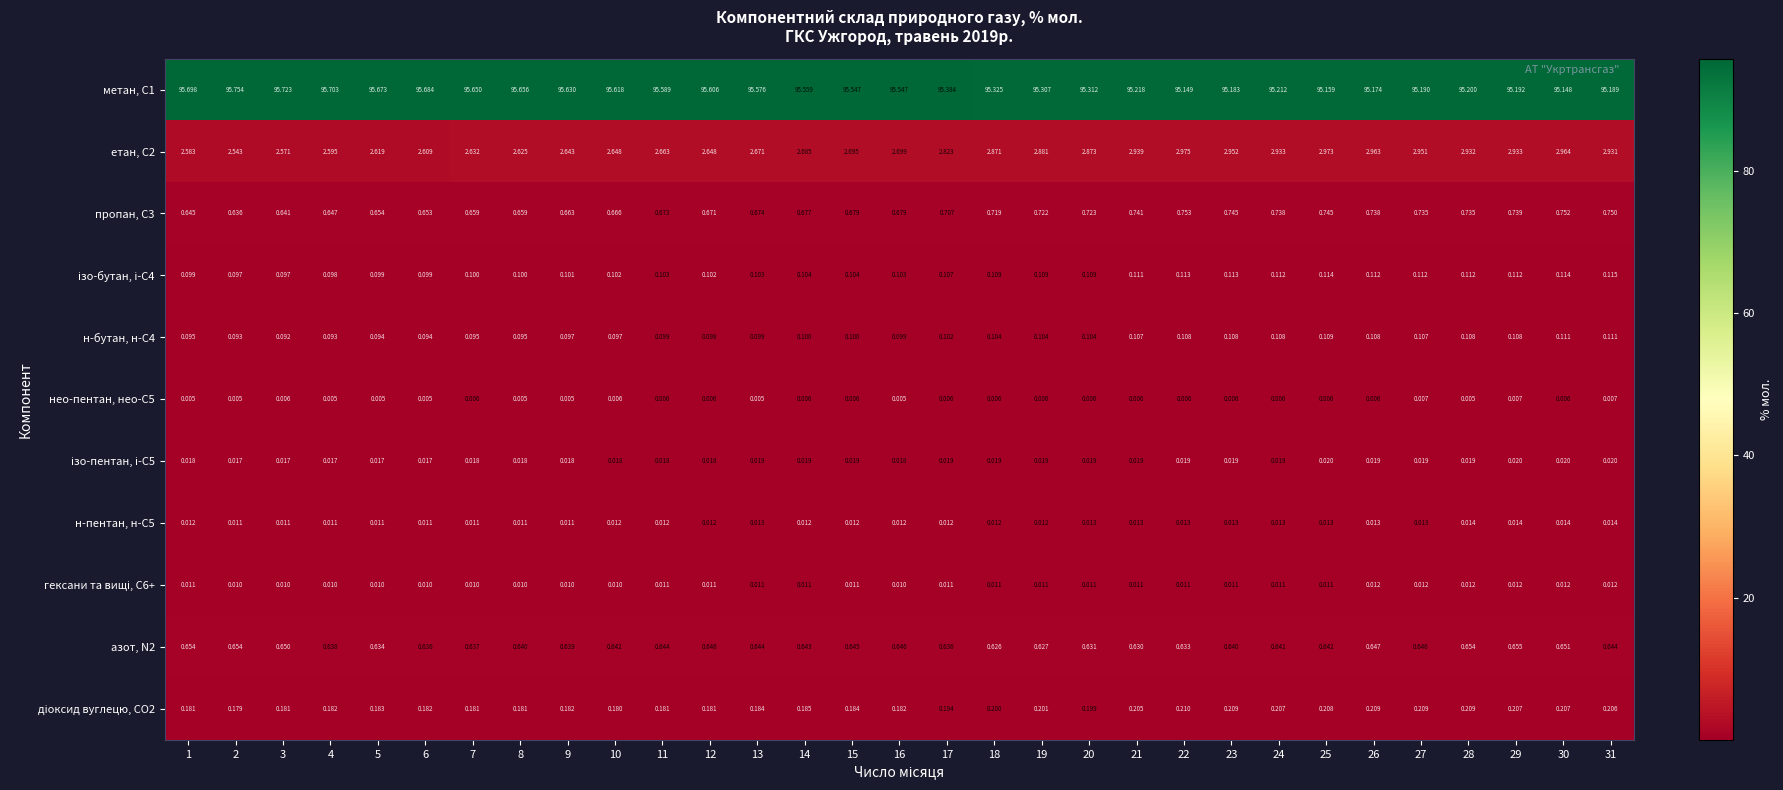

Rank the series by their maximum value, from lowest to highest.

нео-пентан, нео-С5, гексани та вищі, С6+, н-пентан, н-С5, ізо-пентан, і-С5, н-бутан, н-С4, ізо-бутан, і-С4, діоксид вуглецю, CО2, азот, N2, пропан, С3, етан, С2, метан, С1